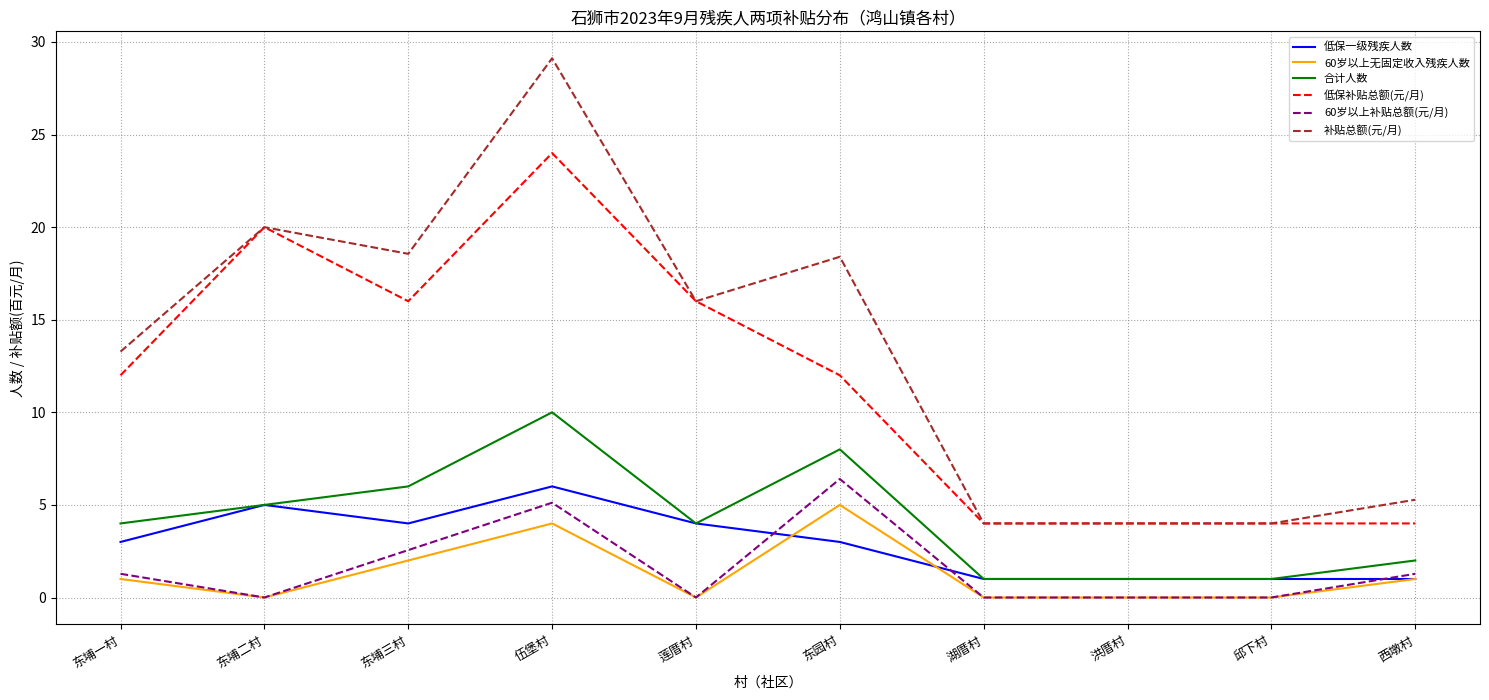

What position from the left is 莲厝村?

5